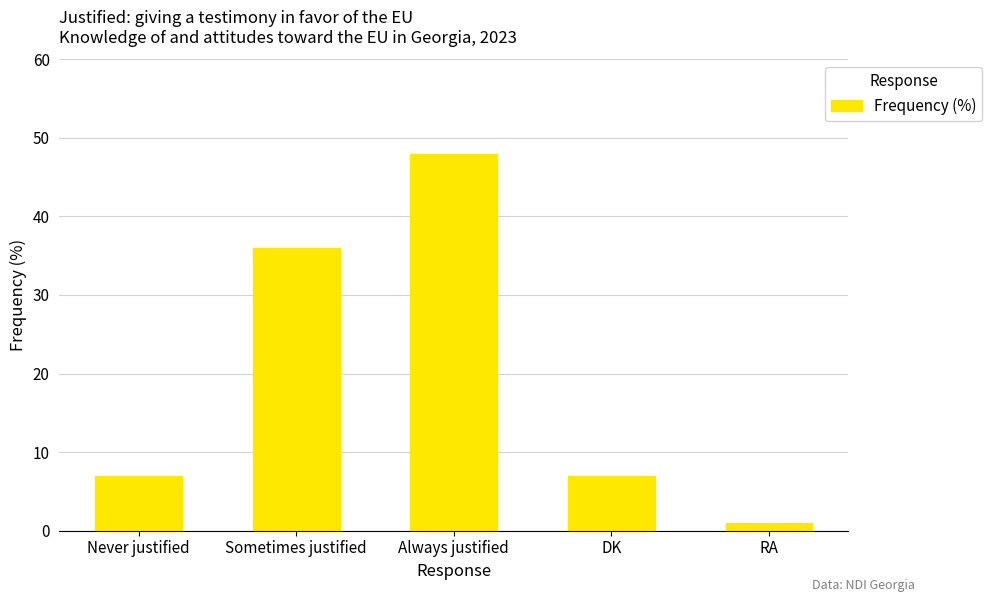

What is the value of the 5th bar from the left?

1